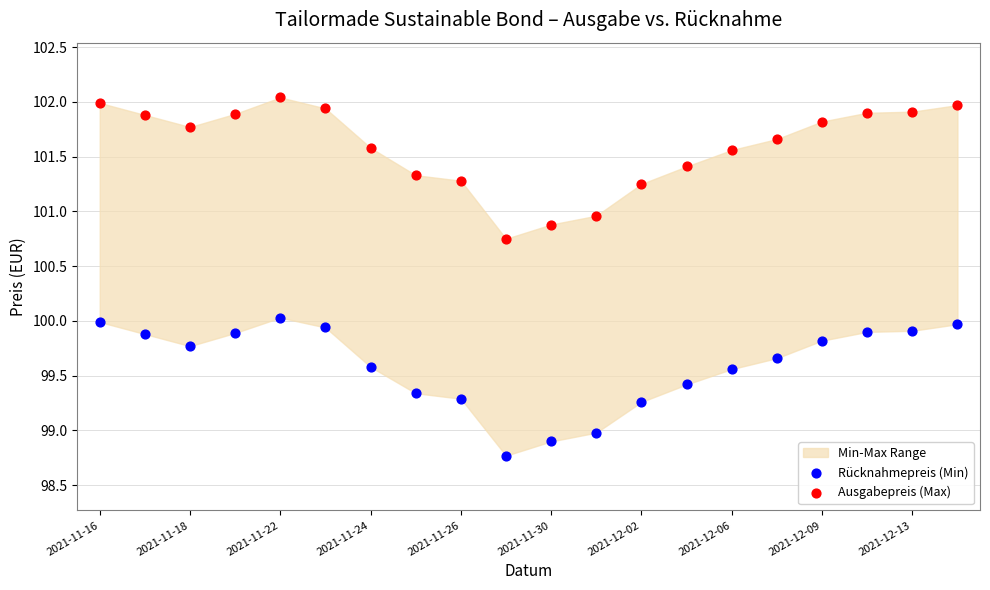

Across all data points, what is the range of Y values (max minus min)?

3.3